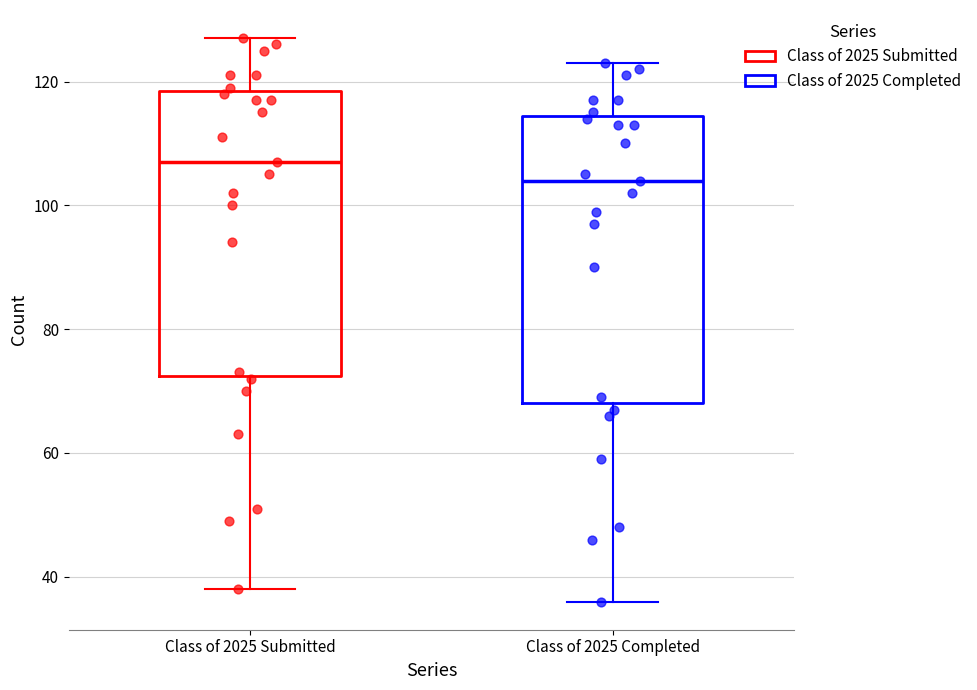

Which box's median line is the lowest?

Class of 2025 Completed